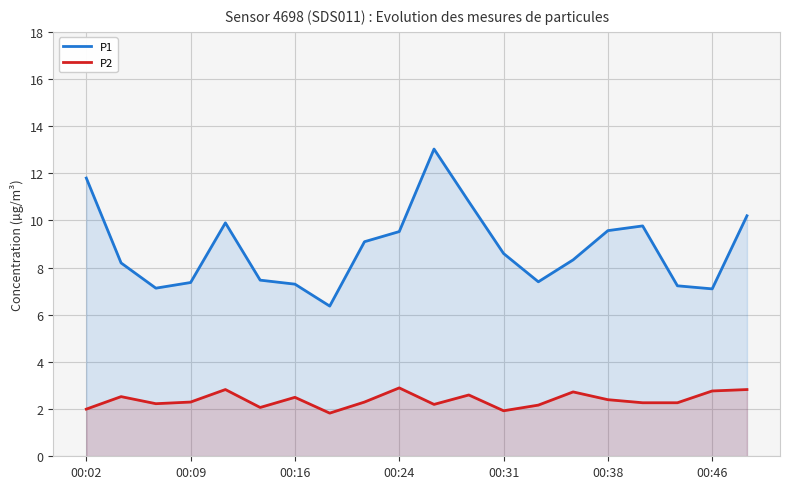

What are all the series names shown in the legend?

P1, P2